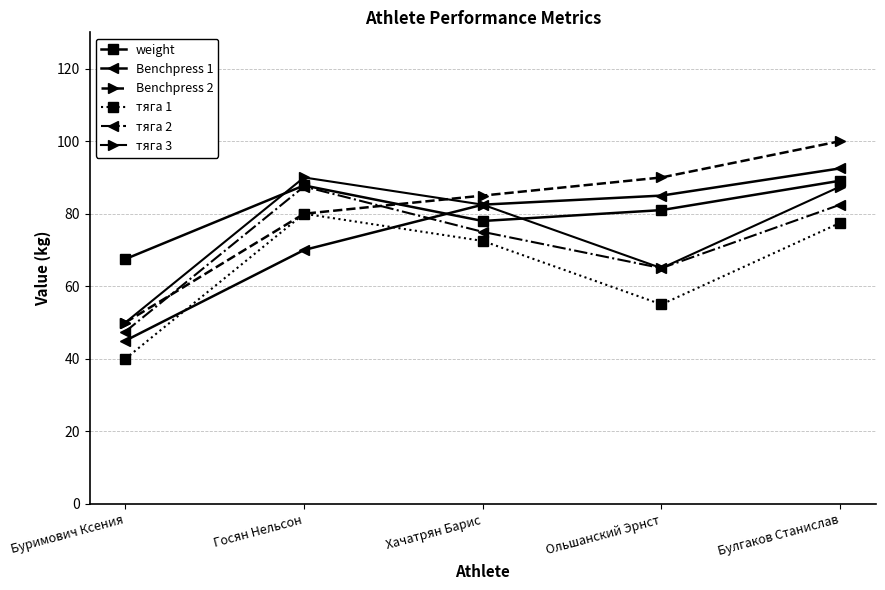

What is the difference between the maximum and minimum values in the тяга 2 series?

40.0